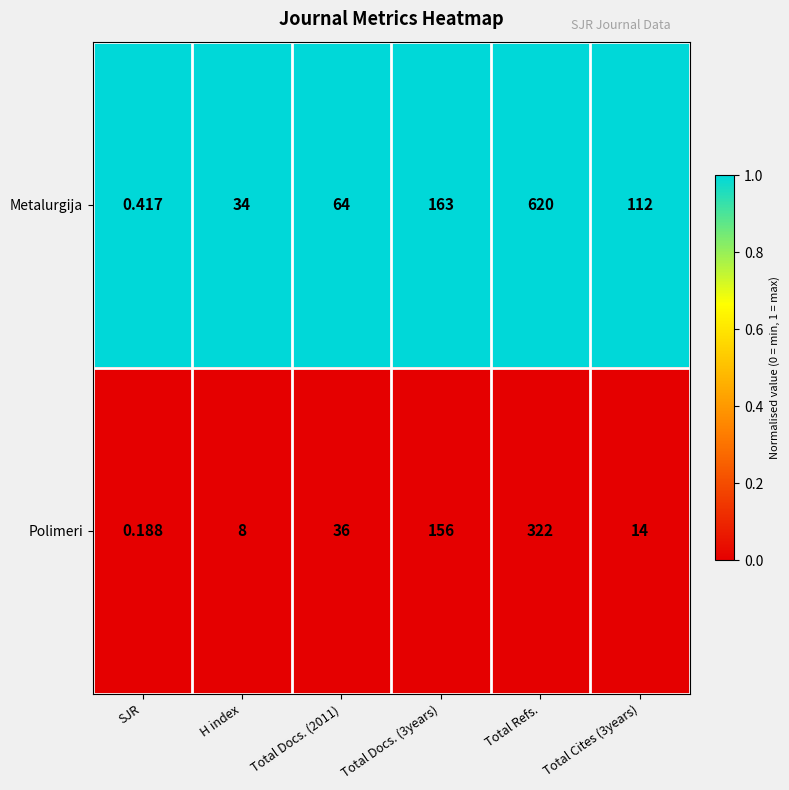

Which label corresponds to the smallest value in the chart?

SJR